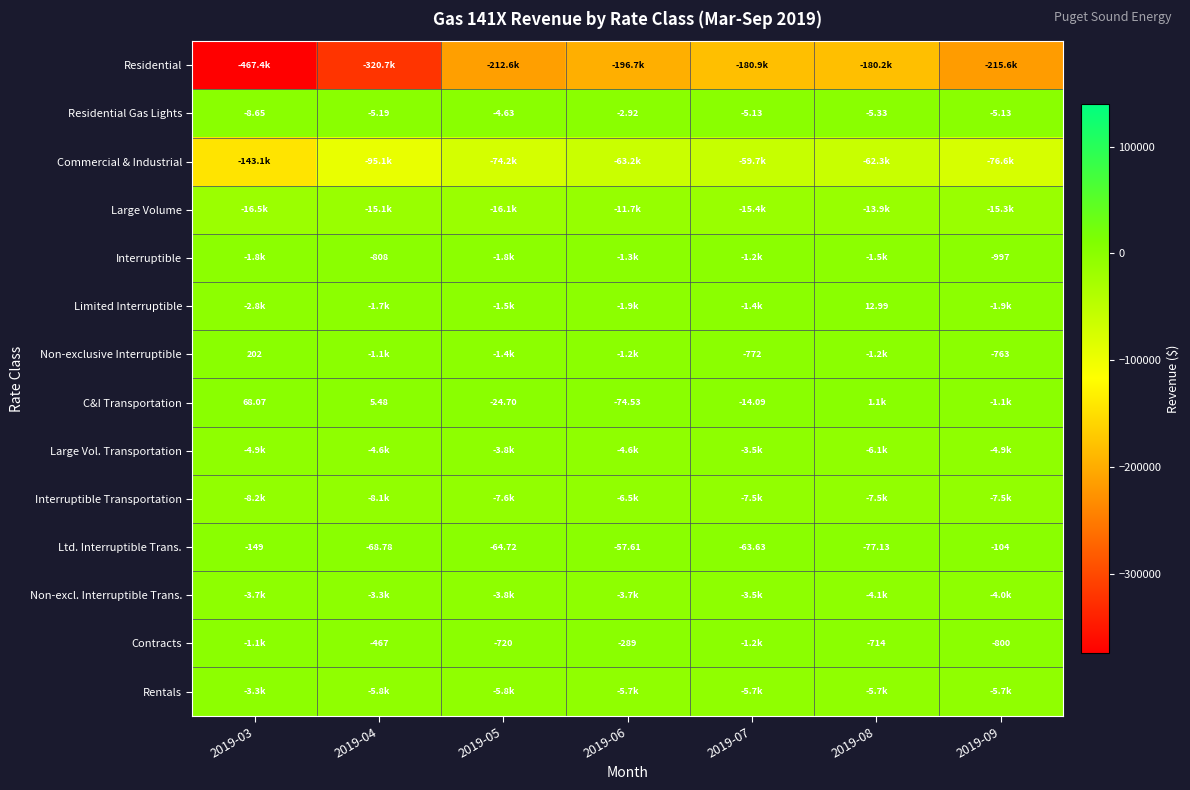

The value of Commercial & Industrial at 2019-08 is -107502.7. True or false?

False